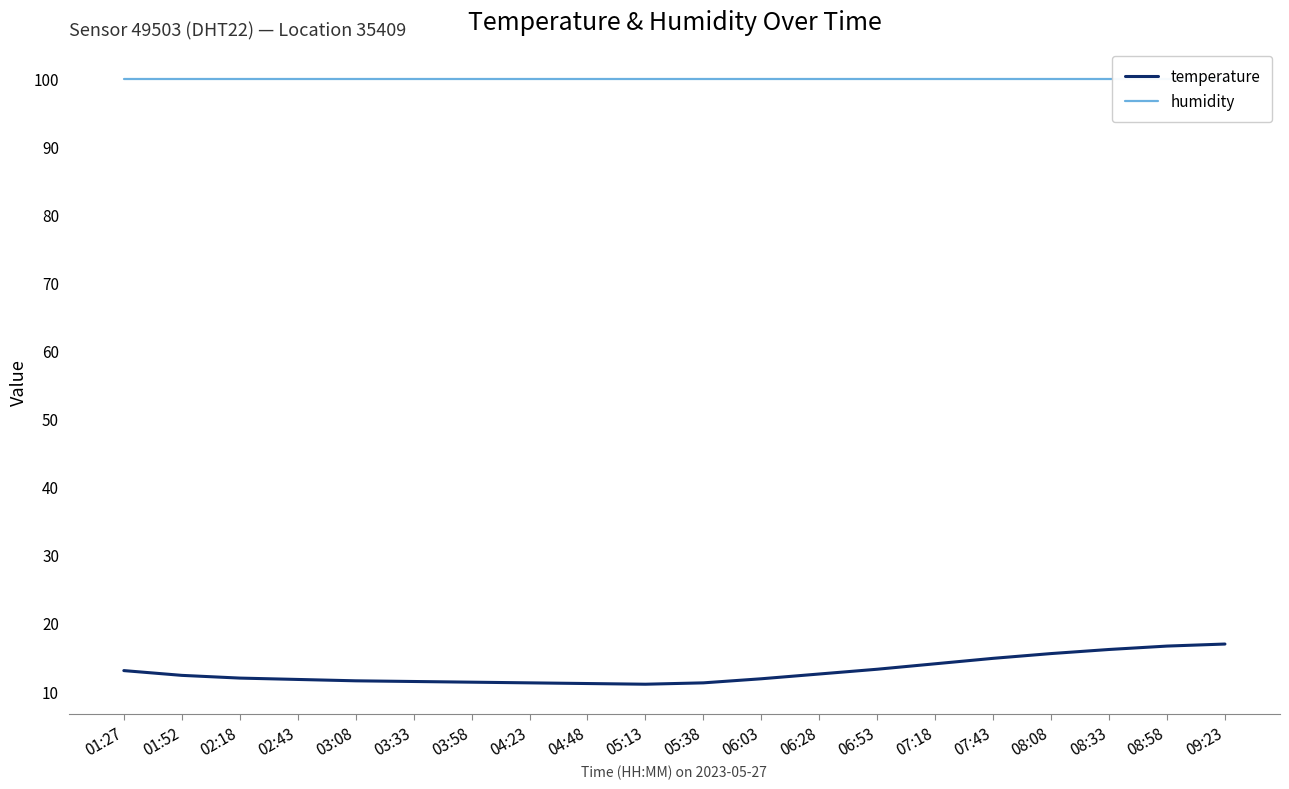

True or false: humidity and temperature cross at least once.

False